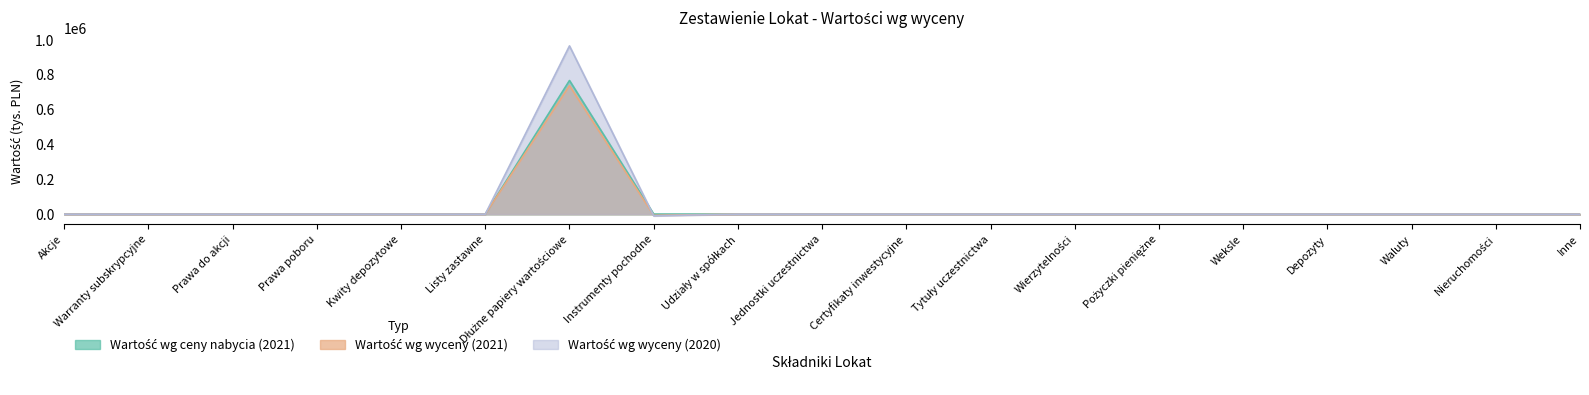

Reading right to left, extract all data points from this chart.

Wartość wg ceny nabycia (2021): Inne=0	Nieruchomości=0	Waluty=0	Depozyty=0	Weksle=0	Pożyczki pieniężne=0	Wierzytelności=0	Tytuły uczestnictwa=0	Certyfikaty inwestycyjne=0	Jednostki uczestnictwa=0	Udziały w spółkach=0	Instrumenty pochodne=0	Dłużne papiery wartościowe=766476	Listy zastawne=0	Kwity depozytowe=0	Prawa poboru=0	Prawa do akcji=0	Warranty subskrypcyjne=0	Akcje=0
Wartość wg wyceny (2021): Inne=0	Nieruchomości=0	Waluty=0	Depozyty=0	Weksle=0	Pożyczki pieniężne=0	Wierzytelności=0	Tytuły uczestnictwa=0	Certyfikaty inwestycyjne=0	Jednostki uczestnictwa=0	Udziały w spółkach=0	Instrumenty pochodne=-6580	Dłużne papiery wartościowe=736905	Listy zastawne=0	Kwity depozytowe=0	Prawa poboru=0	Prawa do akcji=0	Warranty subskrypcyjne=0	Akcje=0
Wartość wg wyceny (2020): Inne=0	Nieruchomości=0	Waluty=0	Depozyty=0	Weksle=0	Pożyczki pieniężne=0	Wierzytelności=0	Tytuły uczestnictwa=0	Certyfikaty inwestycyjne=0	Jednostki uczestnictwa=0	Udziały w spółkach=0	Instrumenty pochodne=-9445	Dłużne papiery wartościowe=964868	Listy zastawne=0	Kwity depozytowe=0	Prawa poboru=0	Prawa do akcji=0	Warranty subskrypcyjne=0	Akcje=0